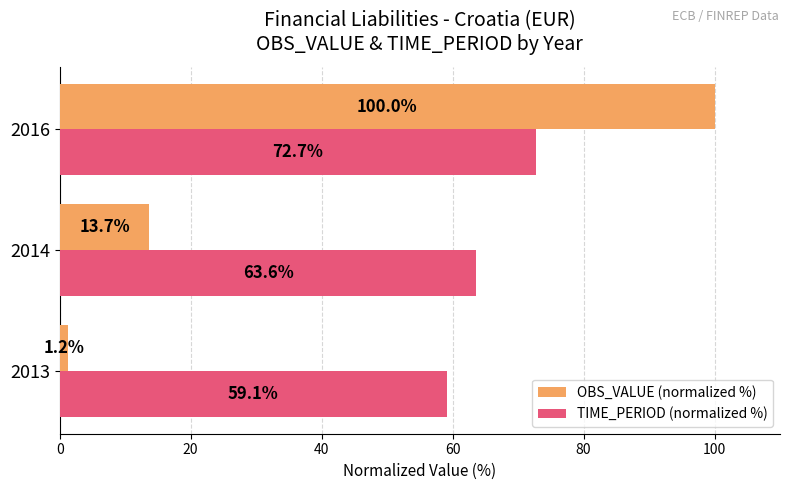

At which label is TIME_PERIOD (normalized %) closest to 65?

2014